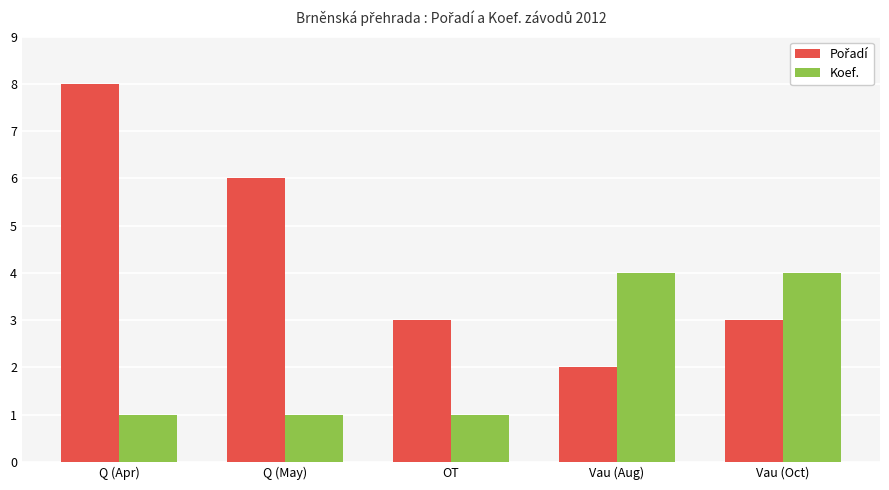

What is the label of the 2nd bar from the left?

Q (May)